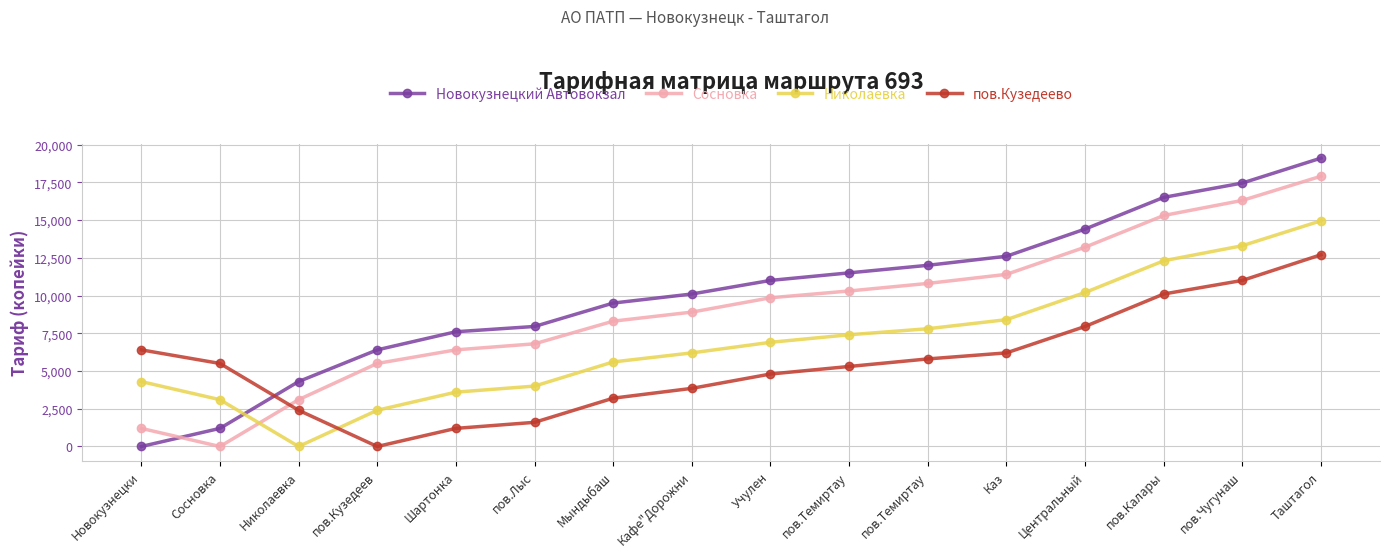

How many lines are shown in the chart?

4